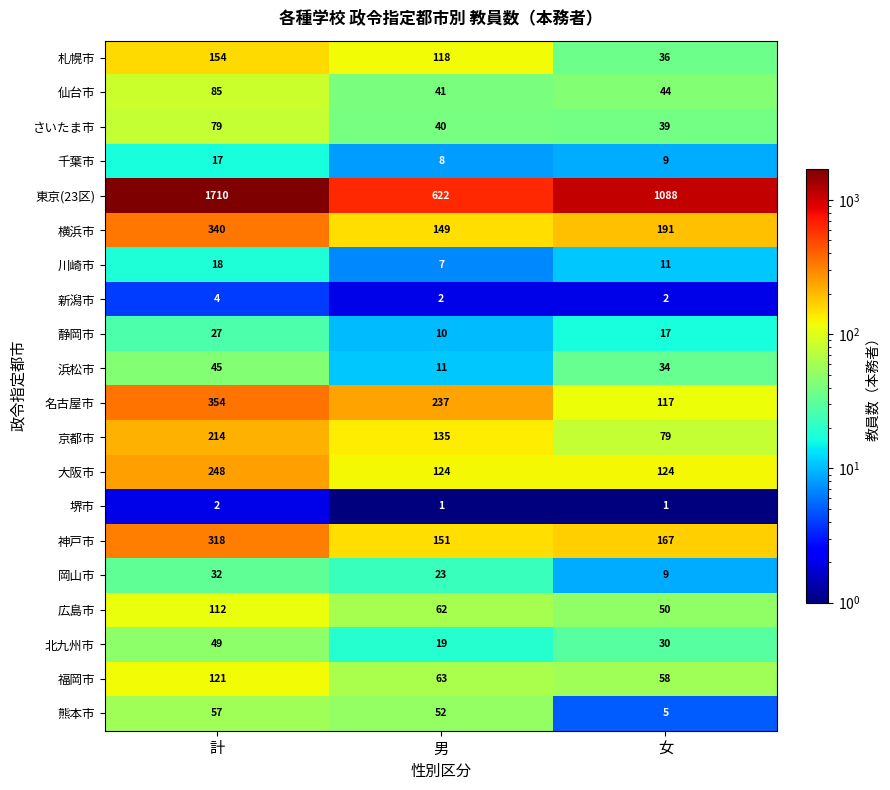

At how many categories does at least one series exceed 334?

3